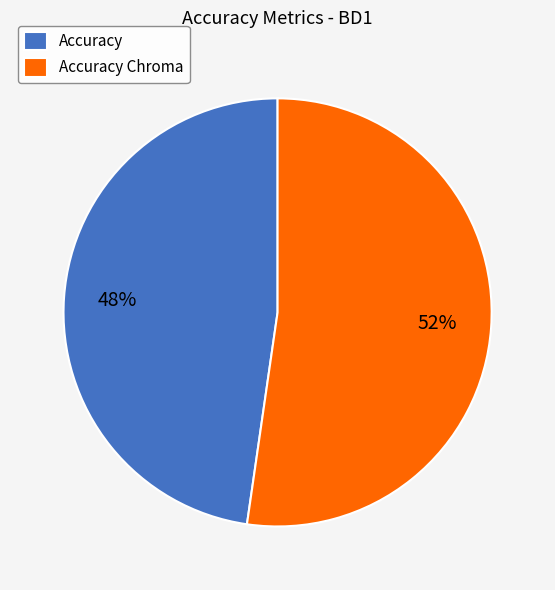

Which category has the smallest portion of the pie?

Accuracy